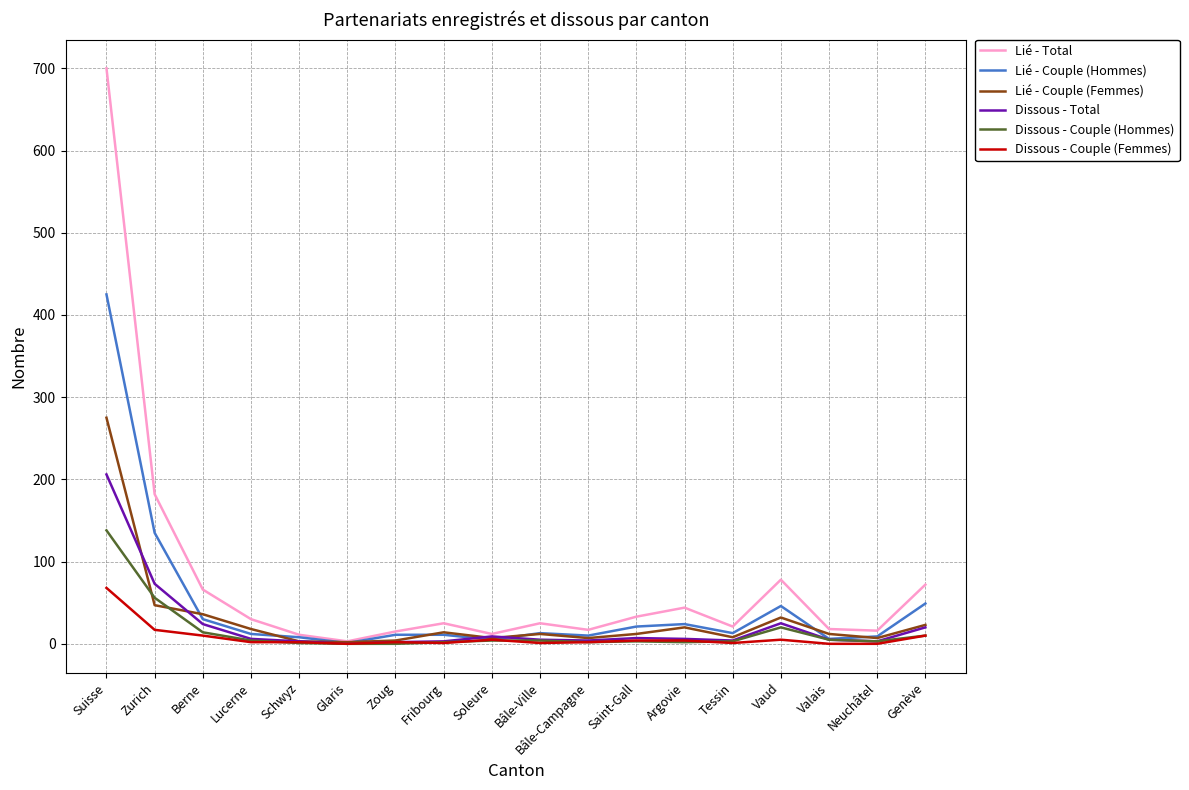

At which label does Lié - Total reach its peak?

Suisse